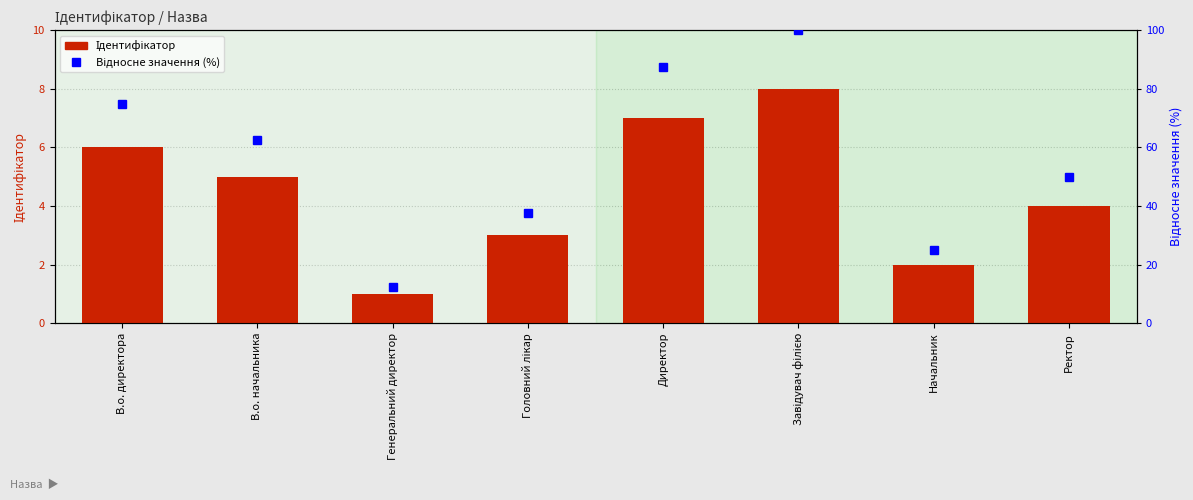

What is the difference between the maximum and second lowest values in the Ідентифікатор series?

6.0